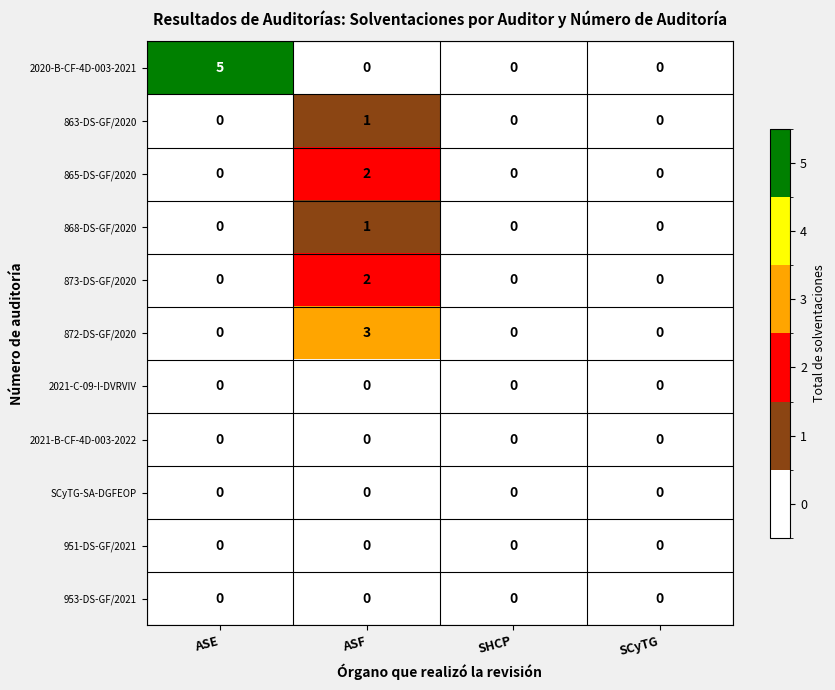

Which series changed the most between ASE and SCyTG?

2020-B-CF-4D-003-2021